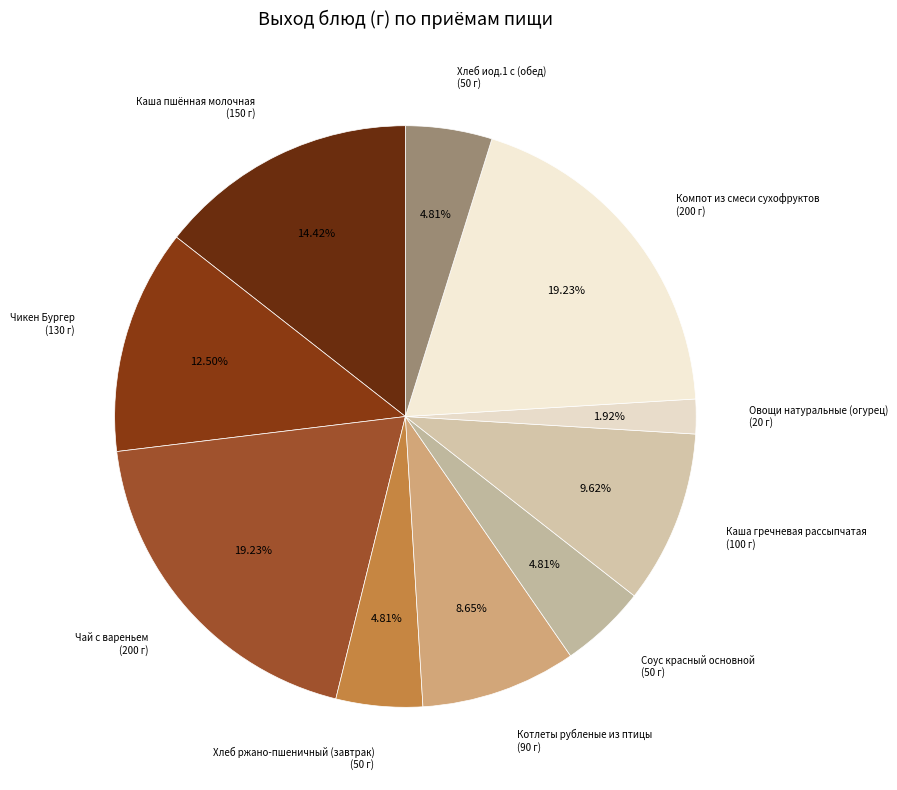

What percentage is NOT represented by Компот из смеси сухофруктов?

80.8%